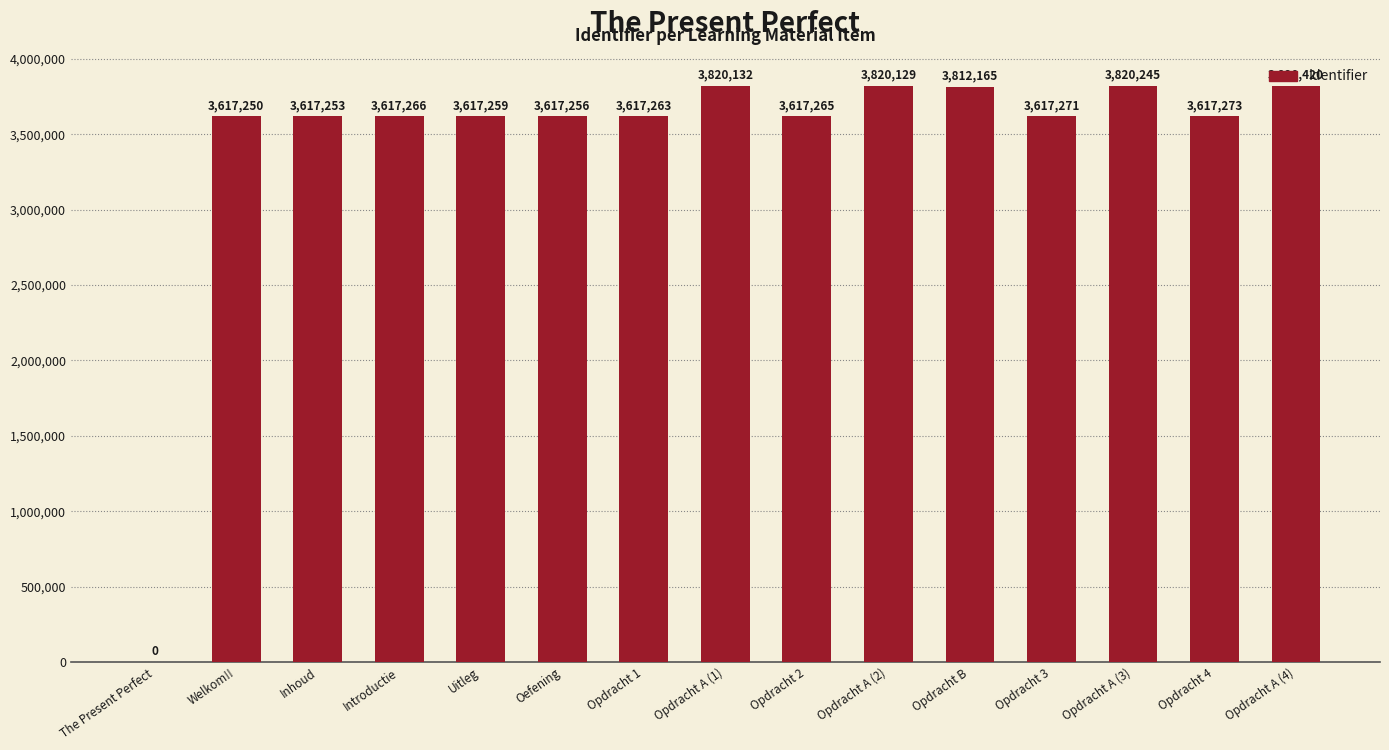

Are the bars grouped side by side (vs. stacked)?

No